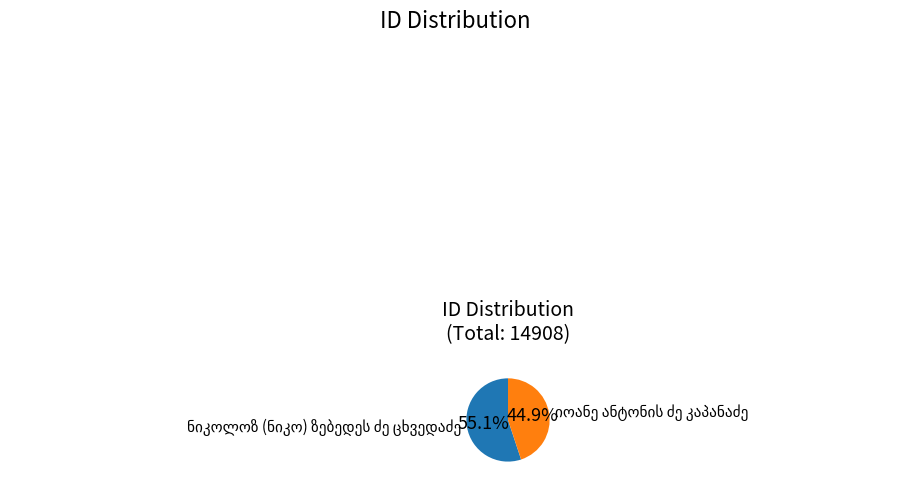

Does any single category account for the majority?

Yes